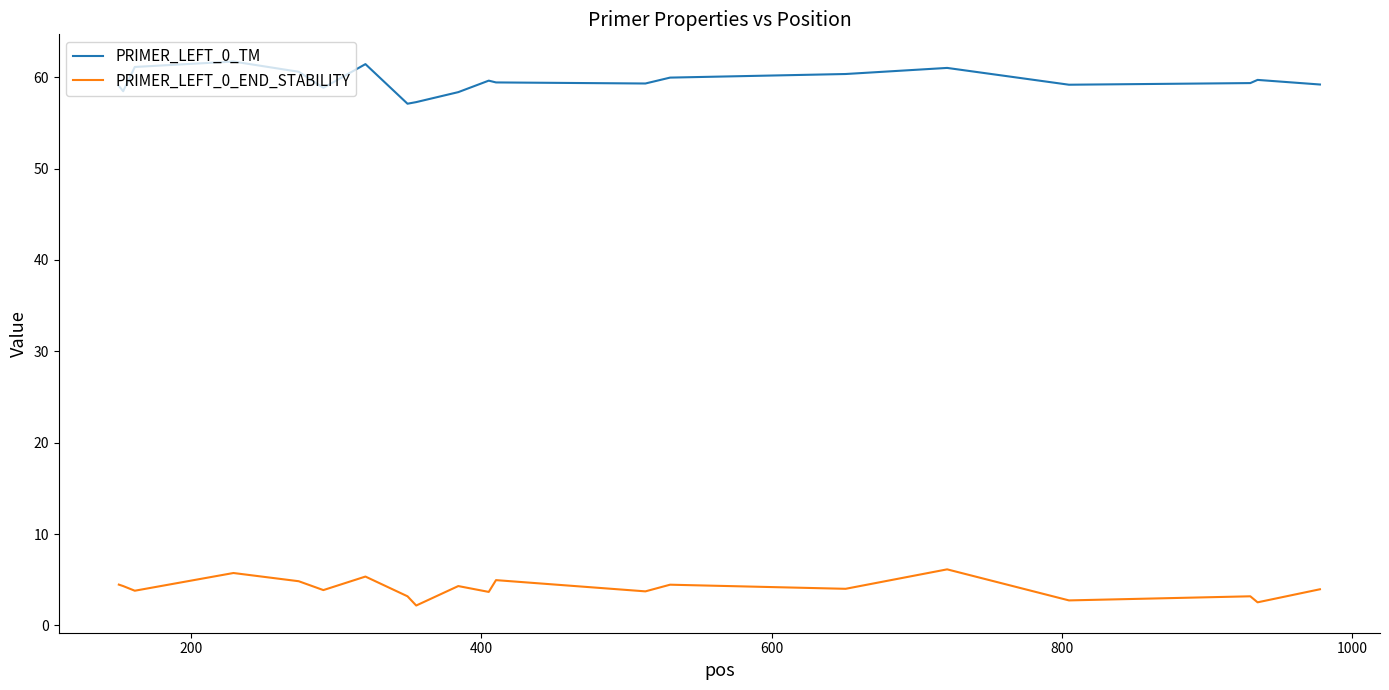

List the series in order of their peak value, lowest first.

PRIMER_LEFT_0_END_STABILITY, PRIMER_LEFT_0_TM